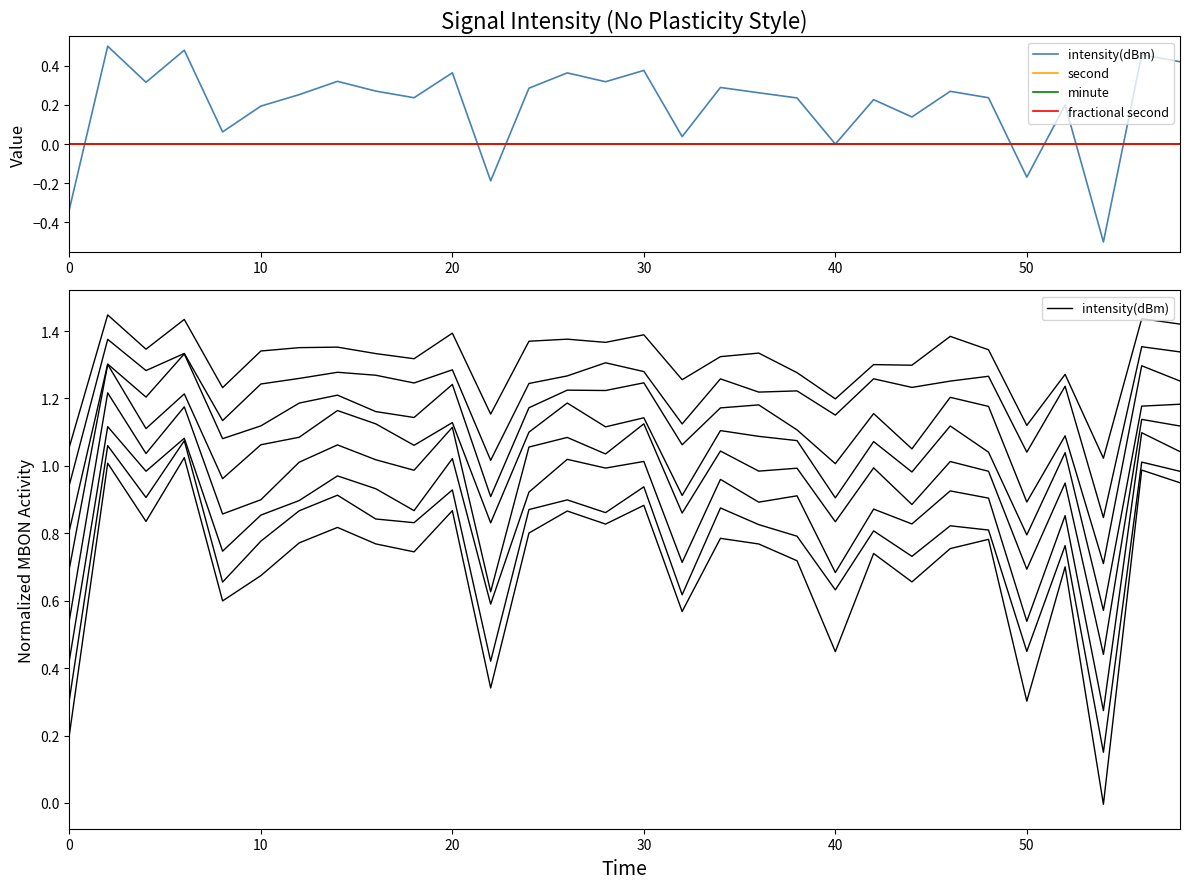

True or false: minute has more than 1 interior local peaks.

False